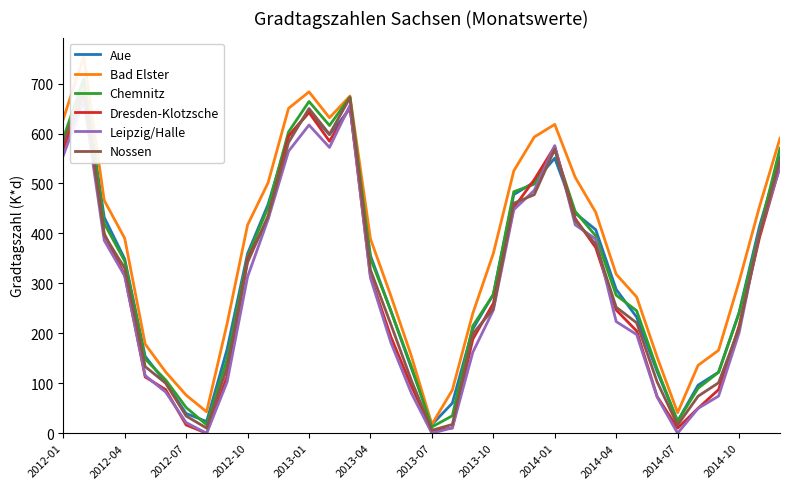

Which series changed the most between 12 and 29?

Dresden-Klotzsche